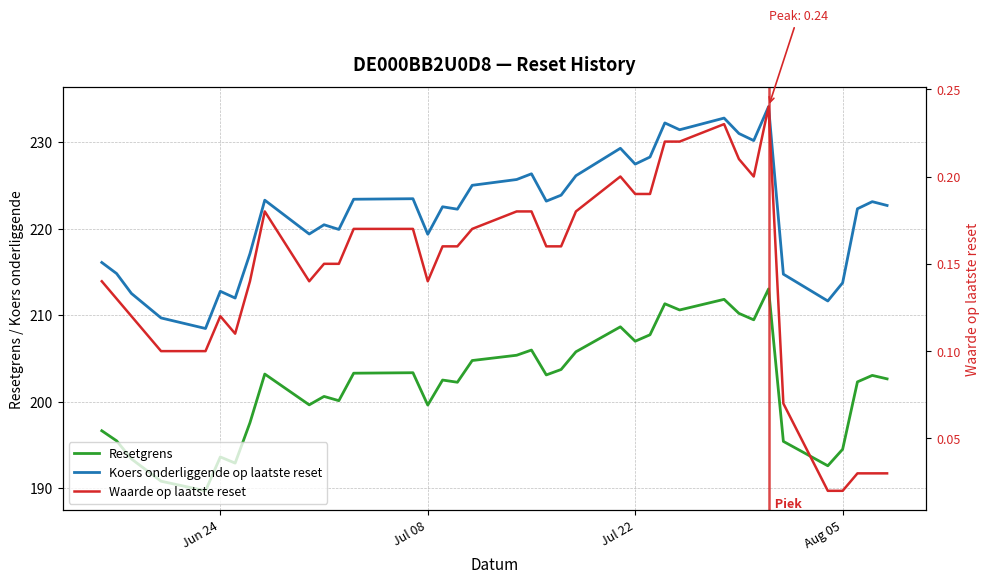

What is the difference between the maximum and minimum values in the Koers onderliggende op laatste reset series?

25.6